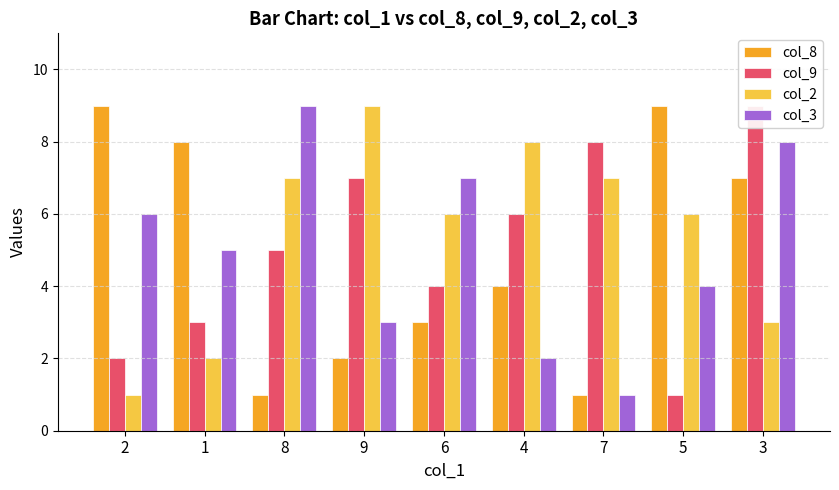

Reading left to right, transcribe all the data shown in this chart.

col_8: 2=9	1=8	8=1	9=2	6=3	4=4	7=1	5=9	3=7
col_9: 2=2	1=3	8=5	9=7	6=4	4=6	7=8	5=1	3=9
col_2: 2=1	1=2	8=7	9=9	6=6	4=8	7=7	5=6	3=3
col_3: 2=6	1=5	8=9	9=3	6=7	4=2	7=1	5=4	3=8